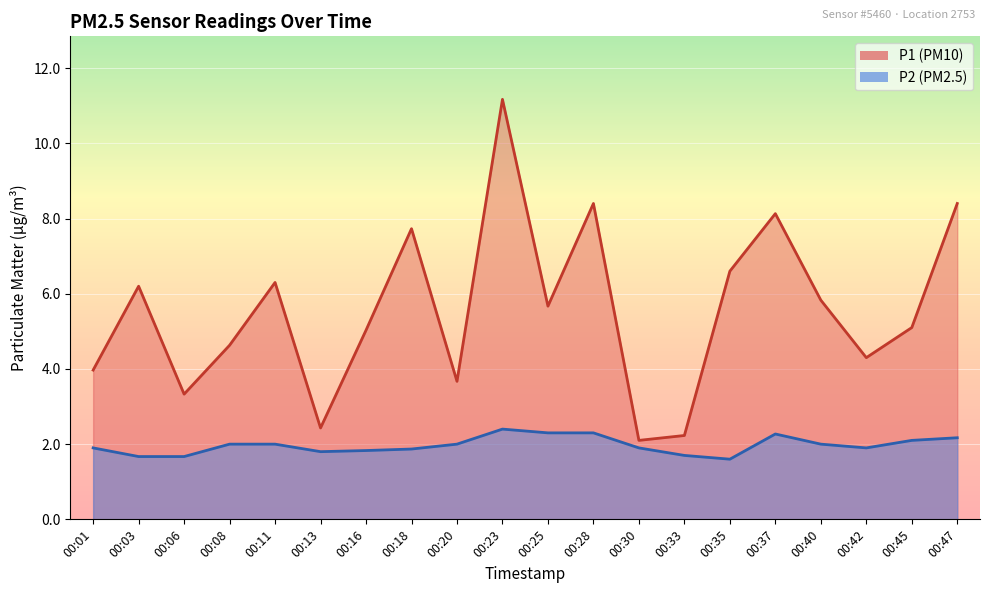

Which series has the largest range (max minus min)?

P1